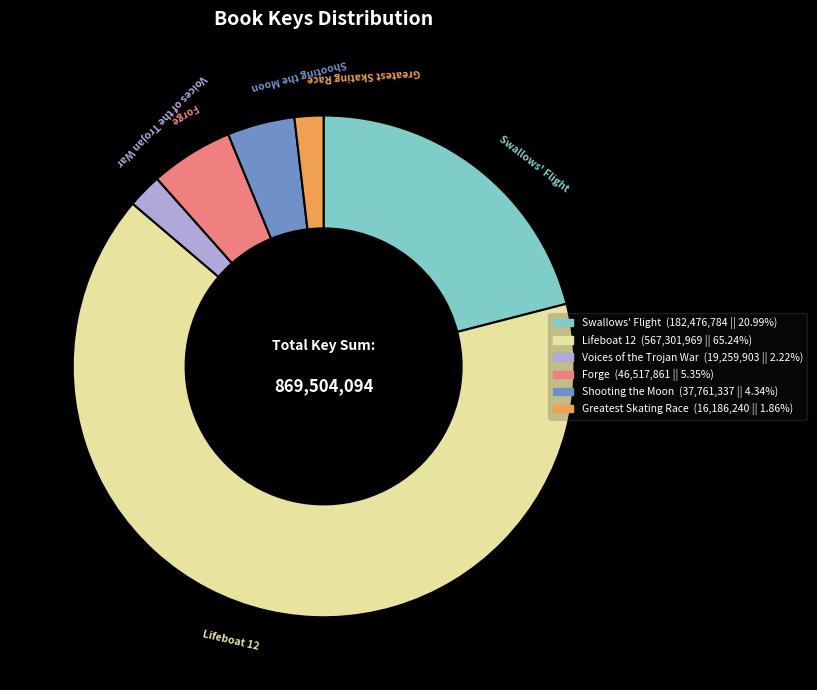

Which category has the biggest portion of the pie?

Lifeboat 12